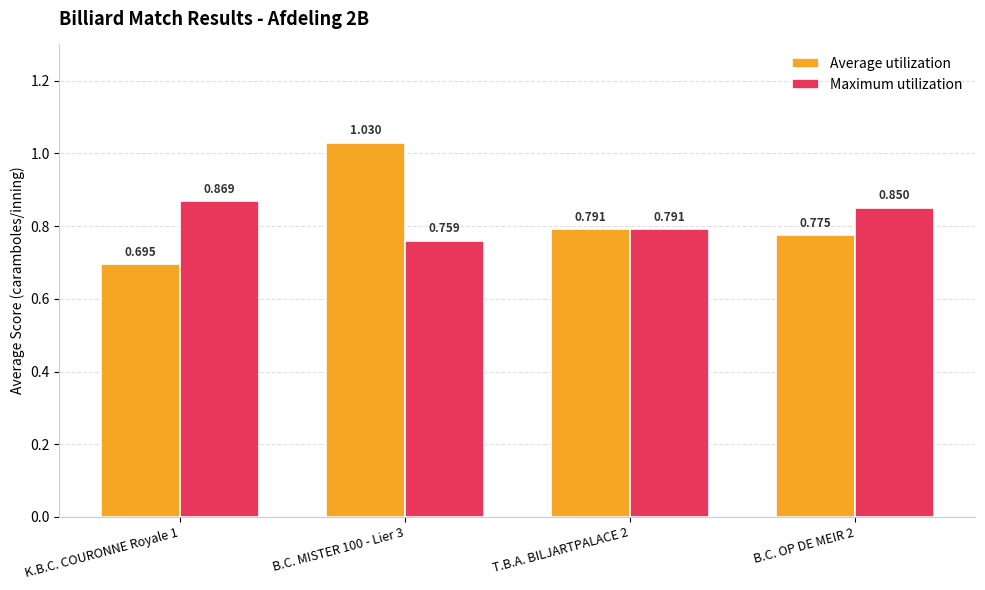

Which series has the largest range (max minus min)?

Average utilization